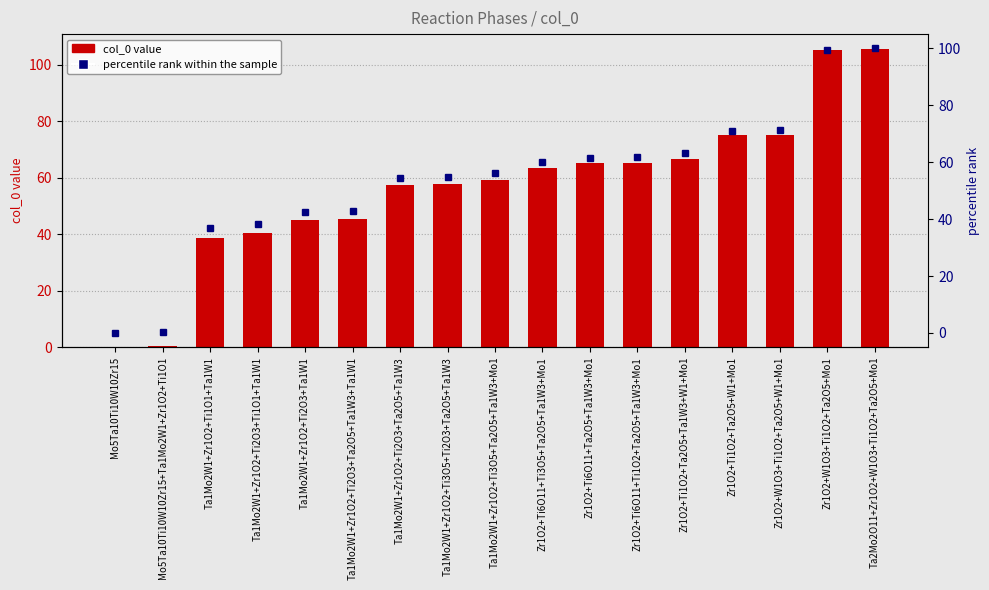

What is the difference between the maximum and minimum values in the col_0 series?

105.5